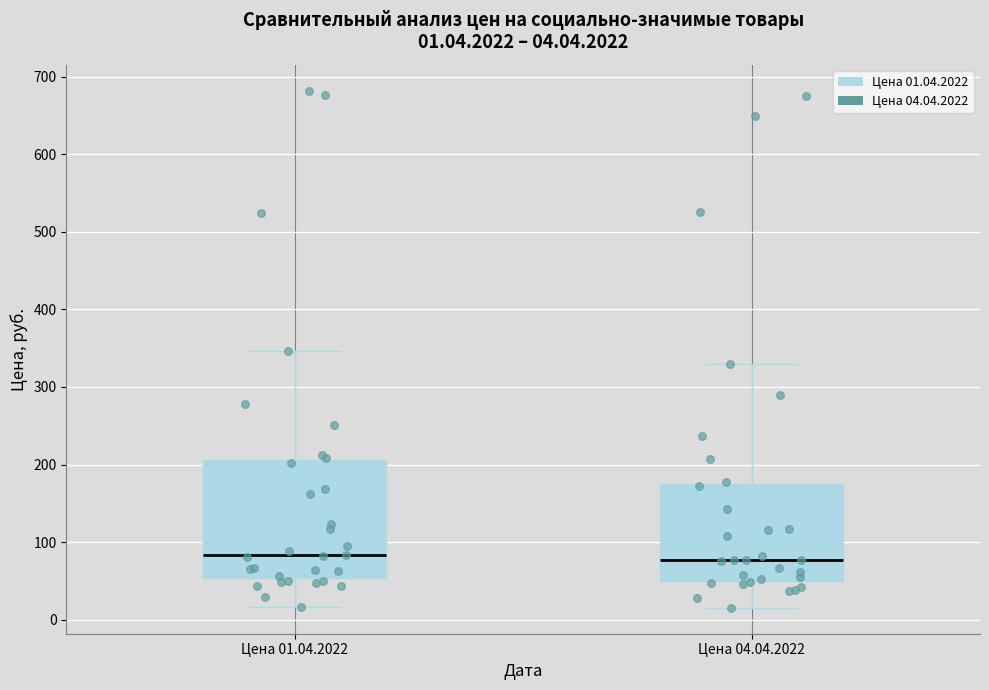

Which box is the tallest, from its lower edge to its upper edge?

Цена 01.04.2022